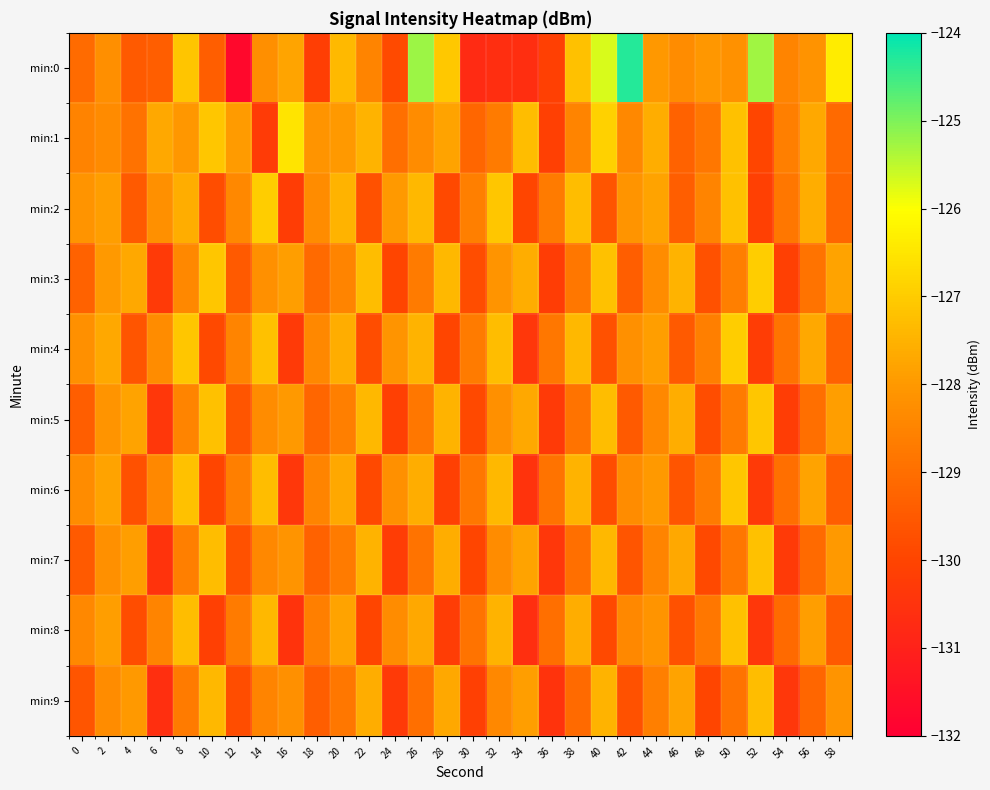

What is the spread (max minus min) of values at 2?

0.6